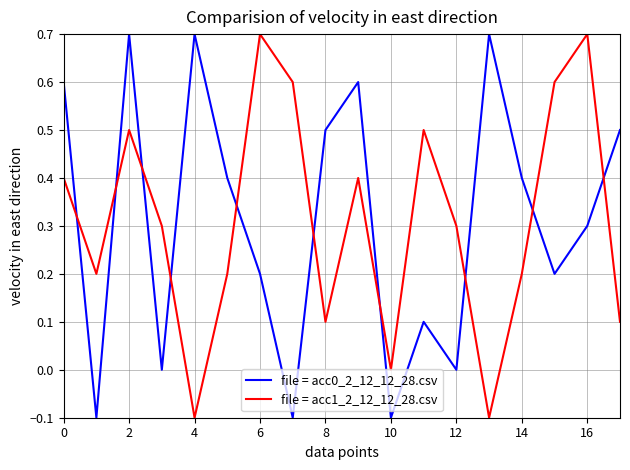

What is the greatest value displayed?

0.7